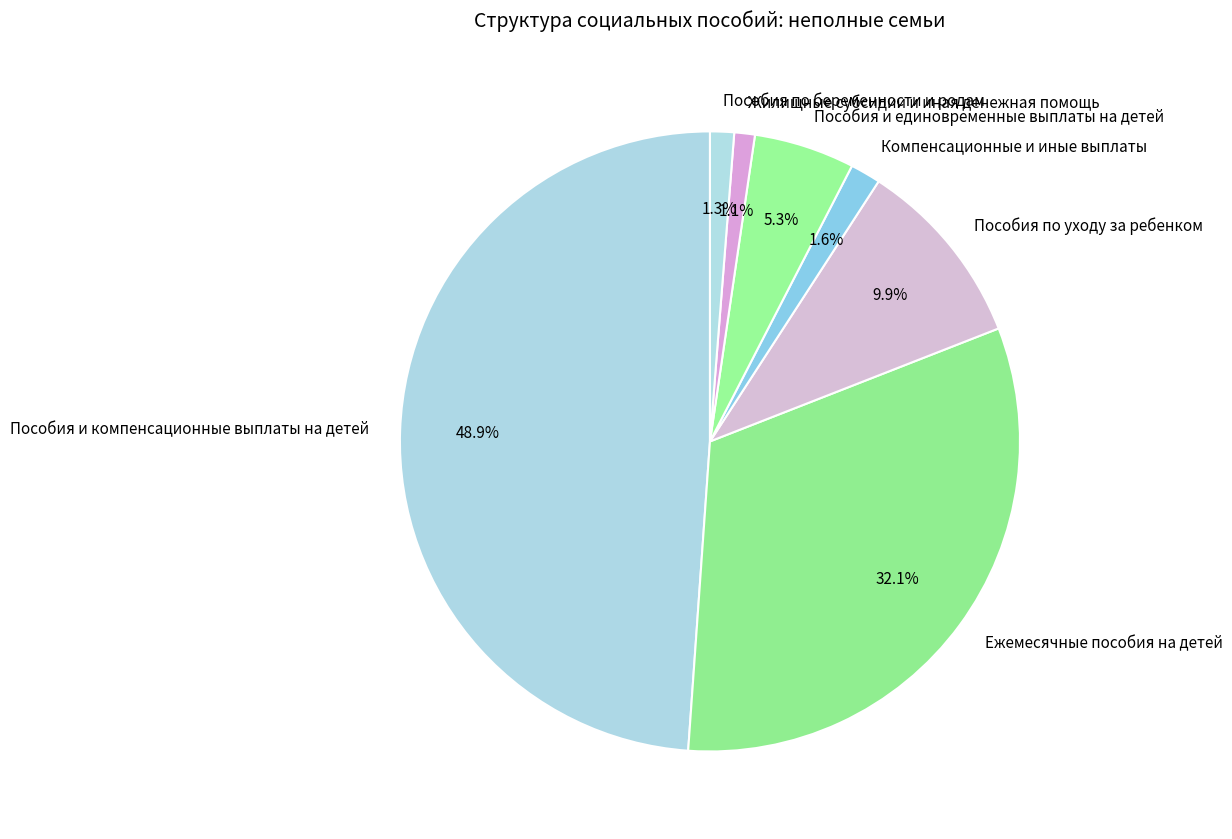

True or false: Жилищные субсидии и иная денежная помощь accounts for 13% of the total.

False